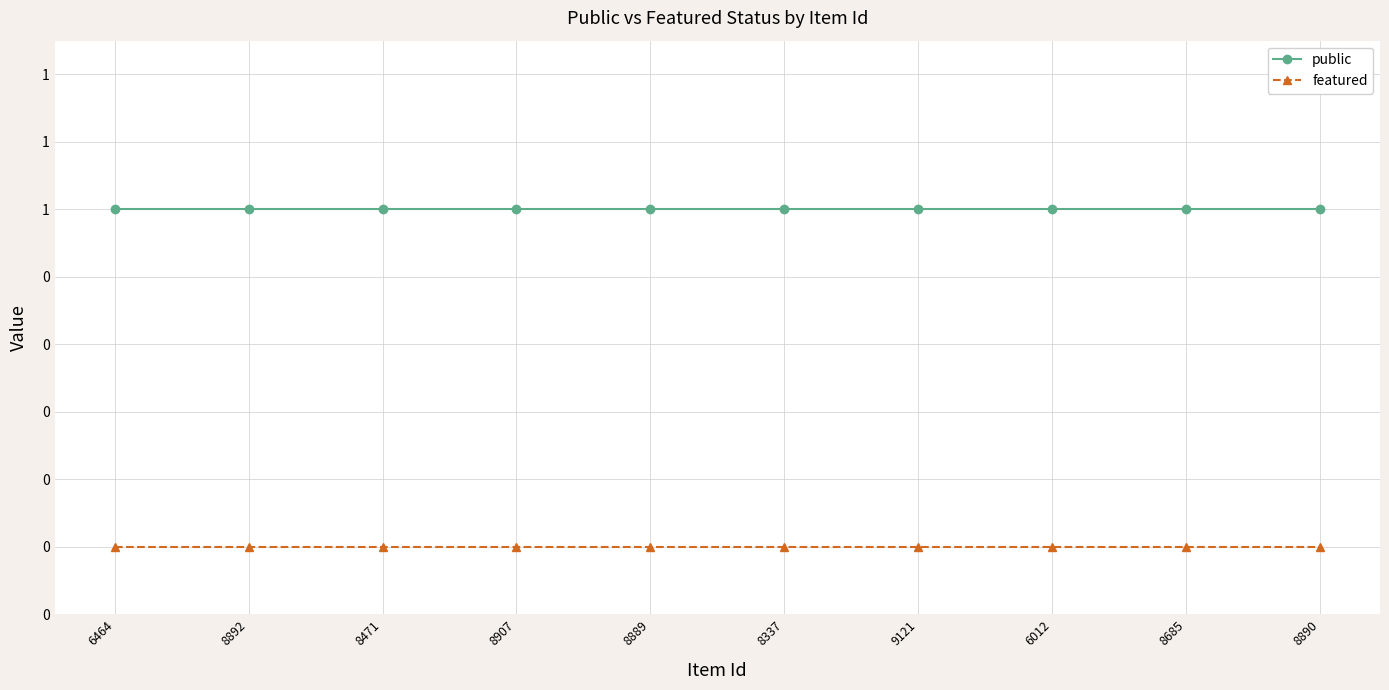

True or false: featured has more than 1 points higher than both neighbors.

False